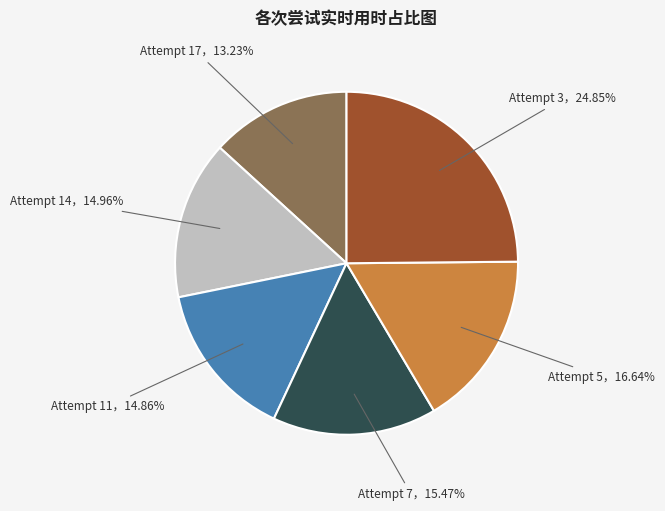

Is there any slice that represents more than half of the pie?

No